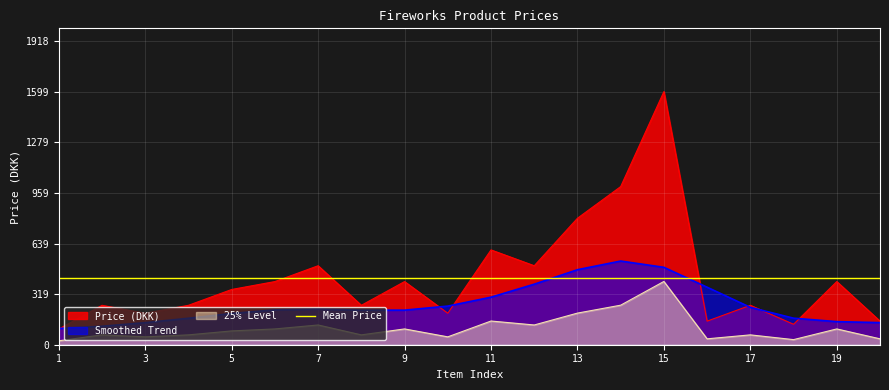

The chart shows a value of 399 at 9. True or false?

True